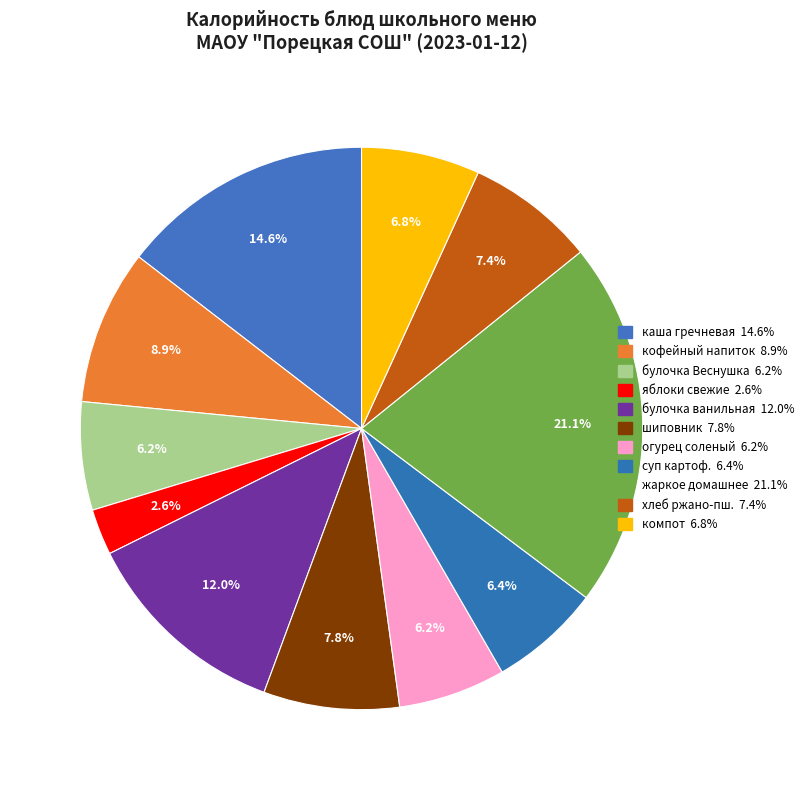

How many slices are in this pie chart?

11